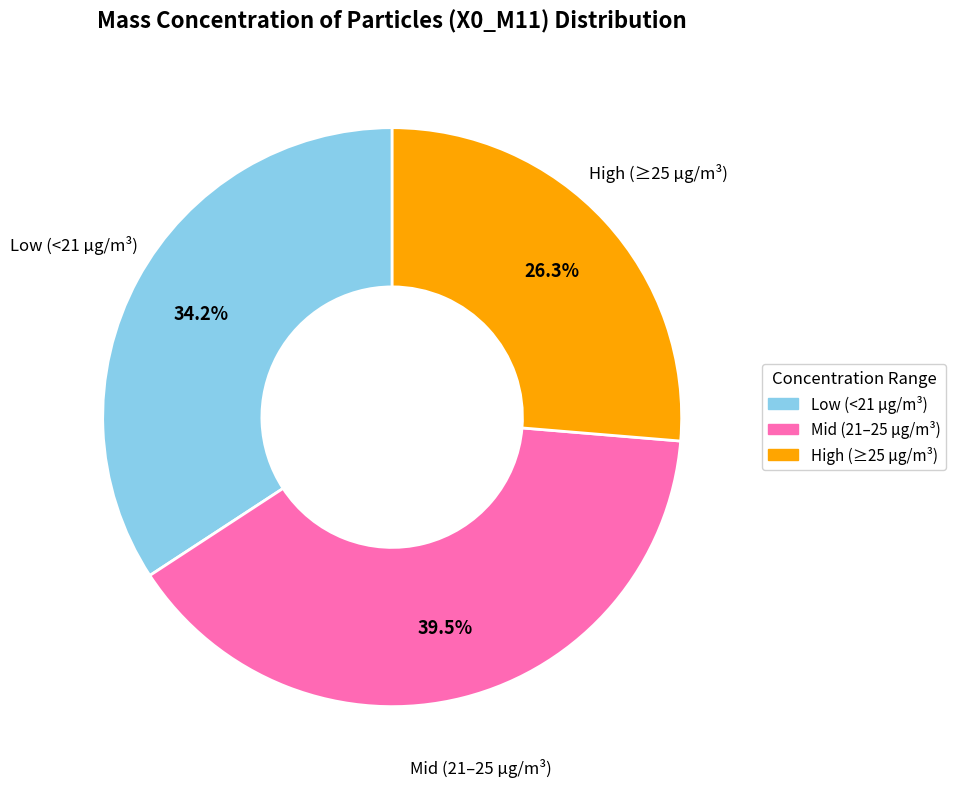

Is Mid (21–25 µg/m³) the majority of the pie?

No